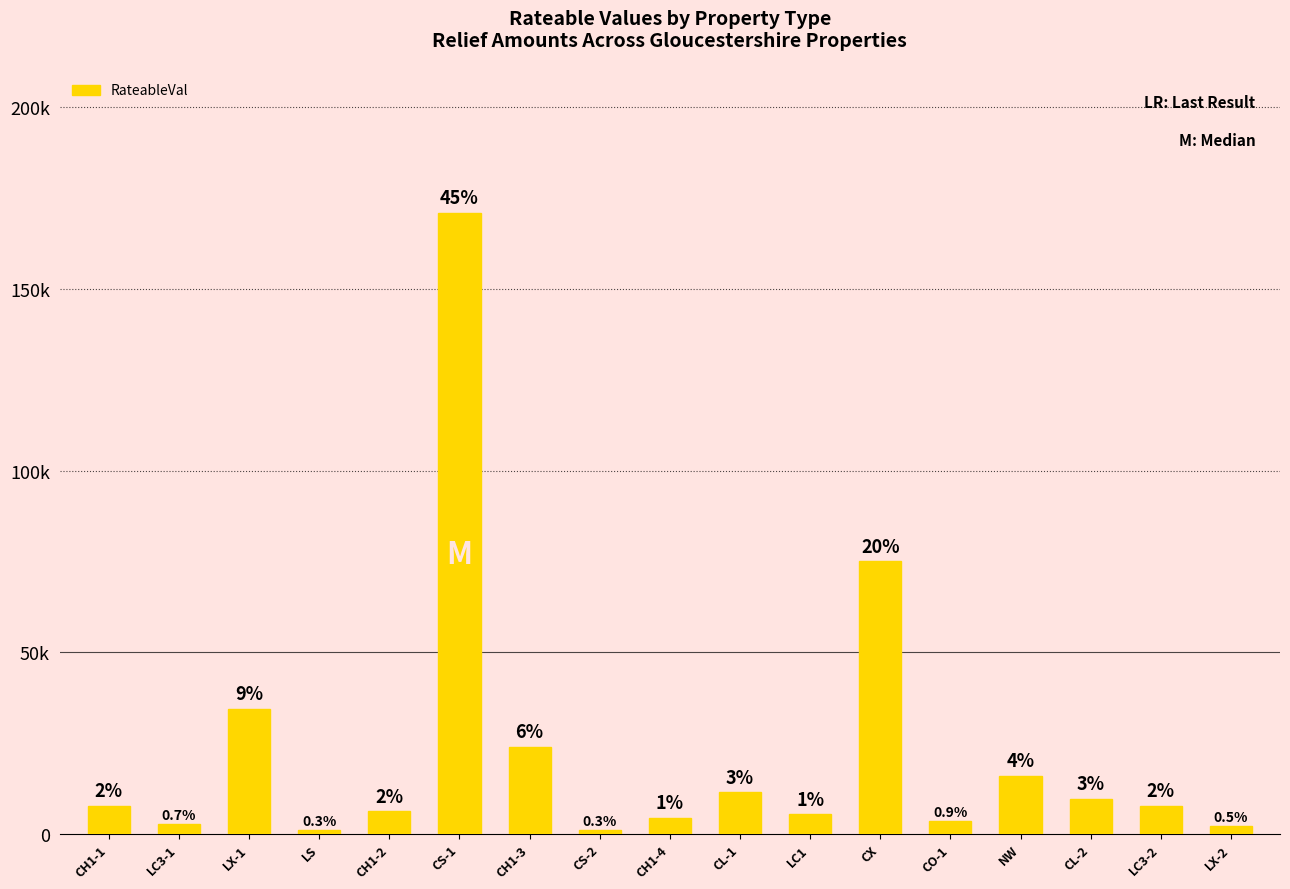

What is the label of the 6th bar from the left?

CS-1